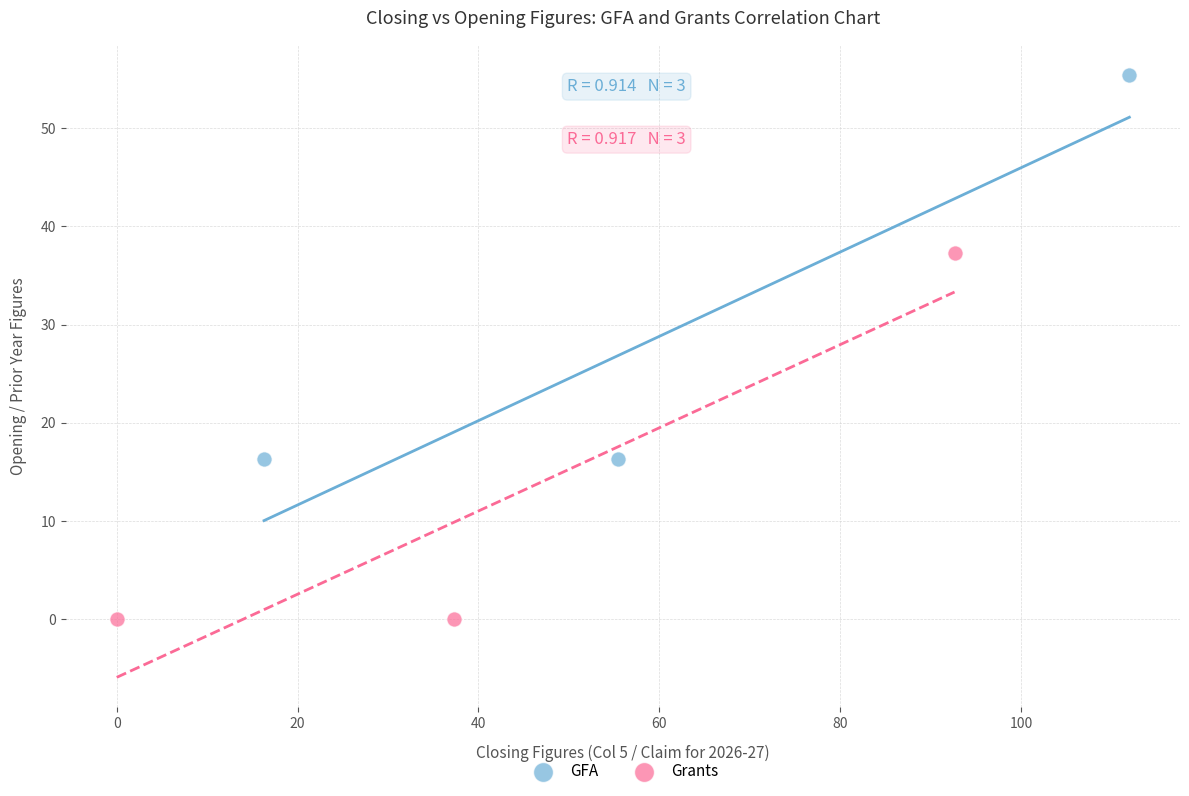

Which series reaches the maximum Y coordinate?

GFA